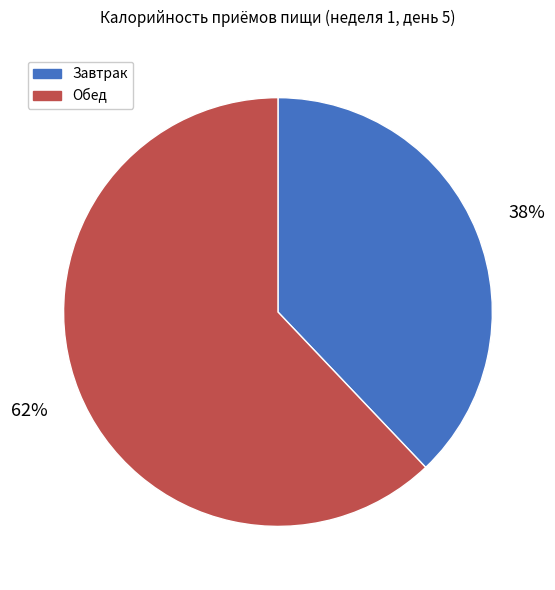

Is the sum of Завтрак and Обед greater than half?

Yes